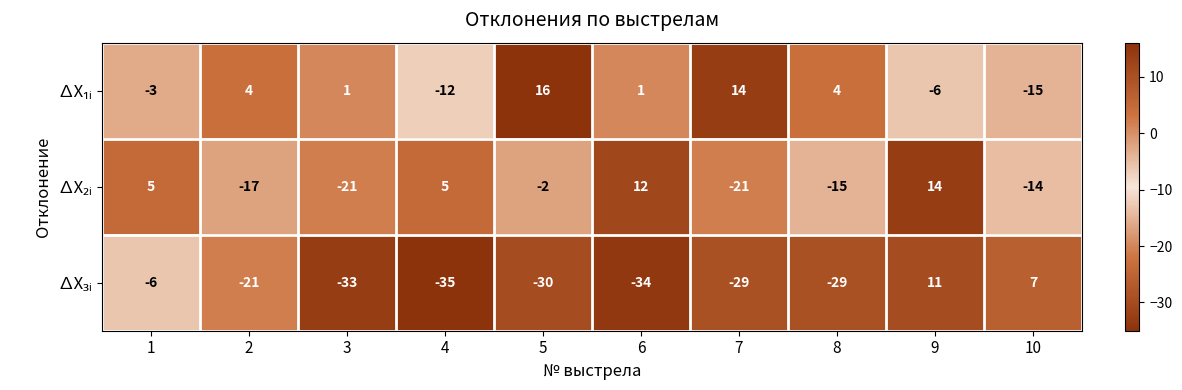

Which label corresponds to the smallest value in the chart?

4